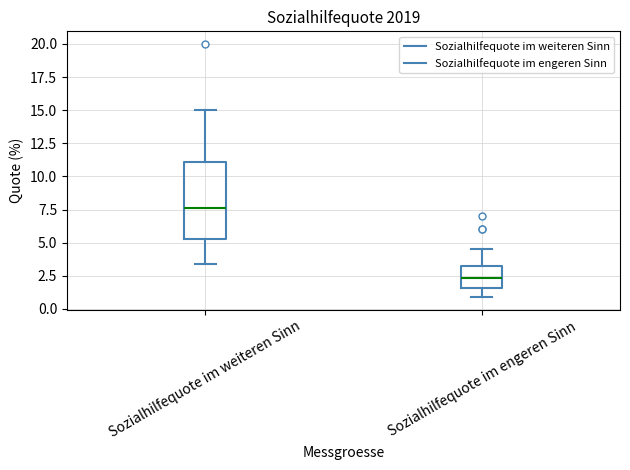

Which box has the highest median line?

Sozialhilfequote im weiteren Sinn